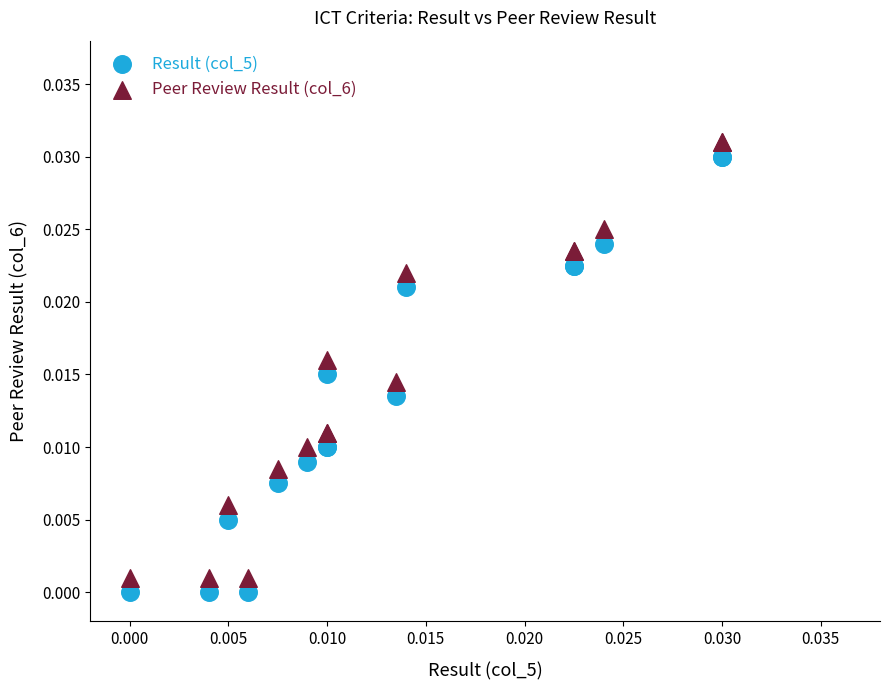

What are all the series names shown in the legend?

Result (col_5), Peer Review Result (col_6)